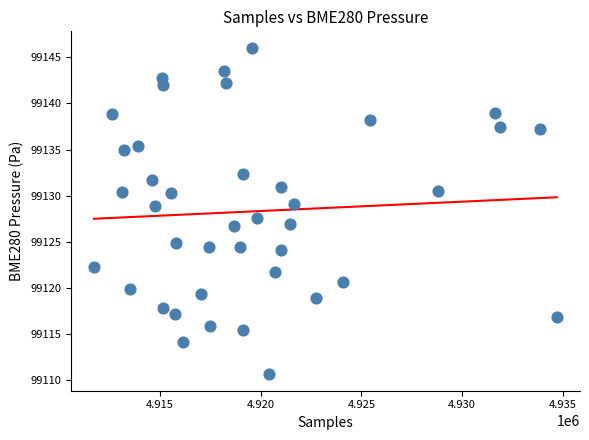

What is the range of X values (max minus min)?

22966.0